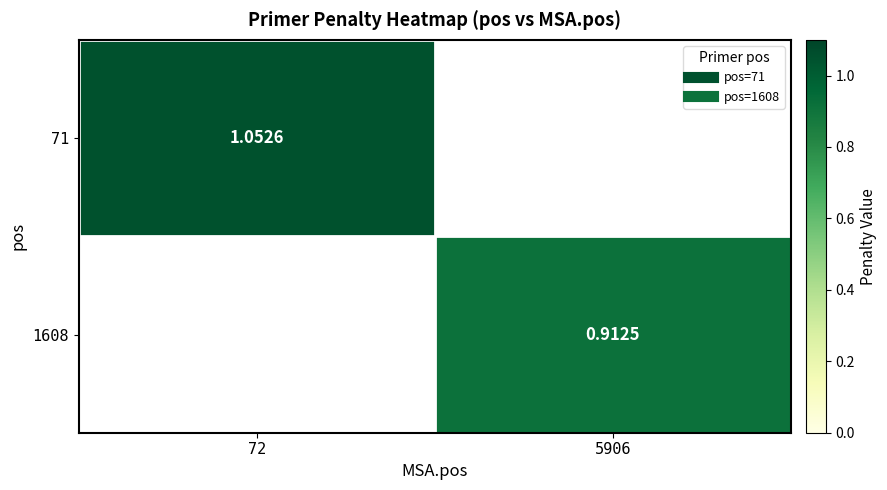

Which category has the lowest value in the 71 series?

5906